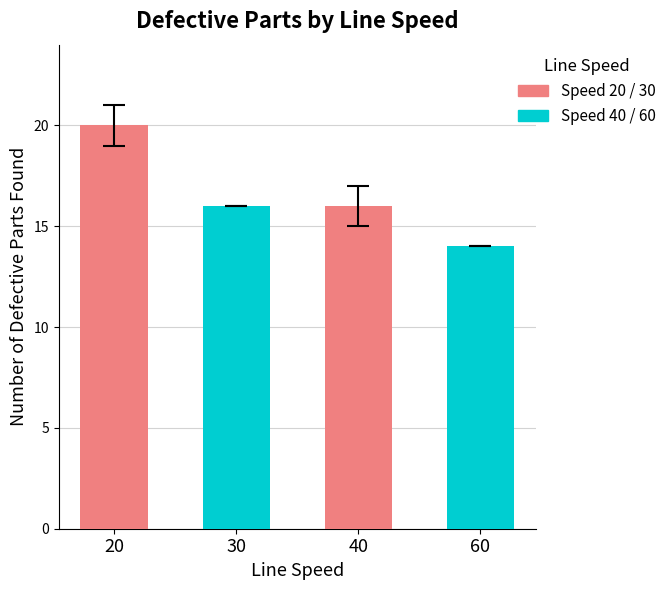

Reading left to right, list all the values displayed in this chart.

20	16	16	14